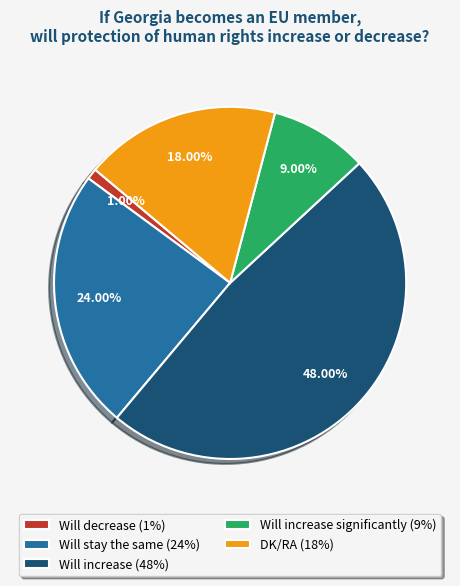

What is the largest slice in the pie chart?

Will increase (48%)